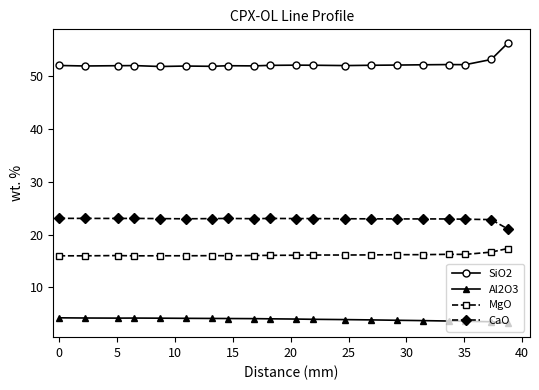

What is the average value of the Al2O3 series?

3.9